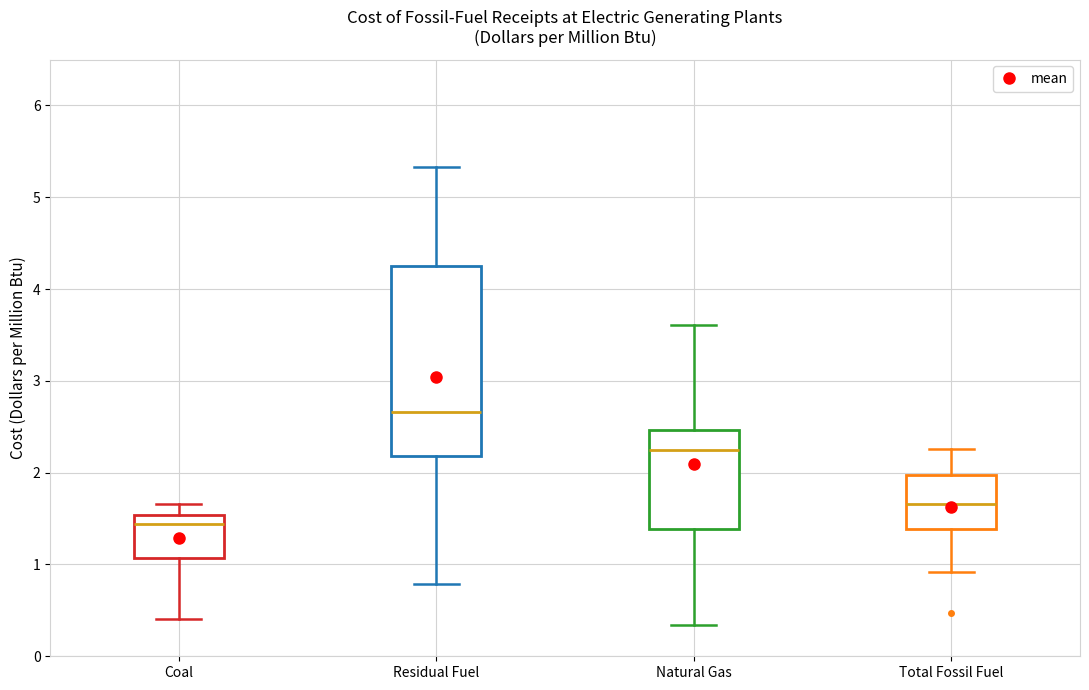

Reading left to right, read every box against the y-axis: the position of its median line, the range the box covers, and the ends of its whiskers. The values are not printed on the chart, so give them approximately, as read against the axis.

Coal: median 1.4, box 1.1 to 1.5, whiskers 0.4 to 1.7
Residual Fuel: median 2.7, box 2.2 to 4.2, whiskers 0.8 to 5.3
Natural Gas: median 2.3, box 1.4 to 2.5, whiskers 0.3 to 3.6
Total Fossil Fuel: median 1.7, box 1.4 to 2.0, whiskers 0.9 to 2.3